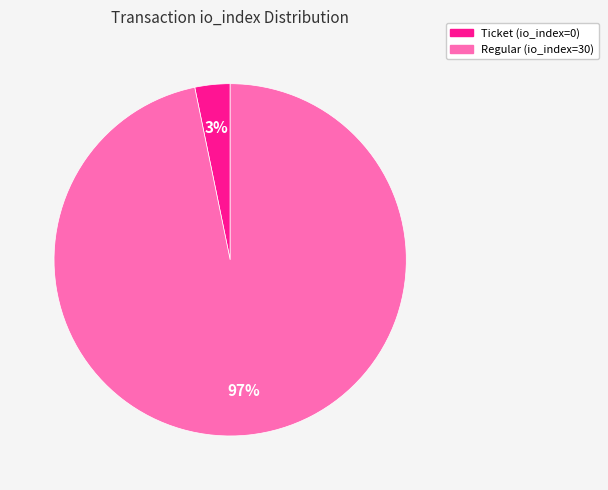

Which category has the smallest portion of the pie?

Ticket (io_index=0)